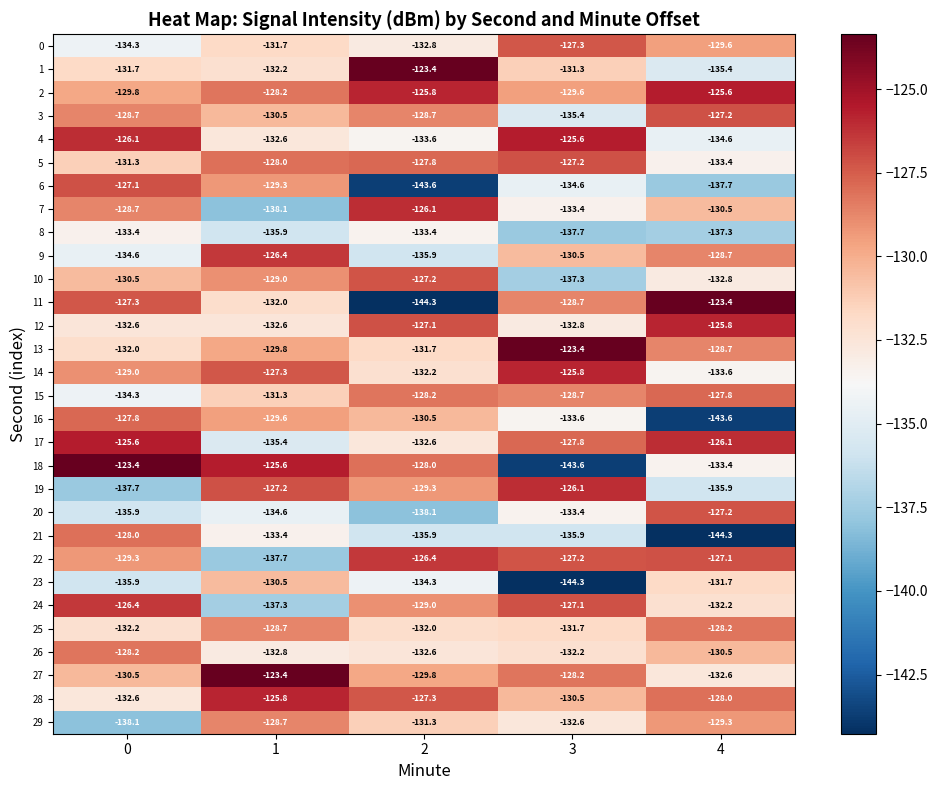

Rank the categories by 29 value from highest to lowest.

1, 4, 2, 3, 0